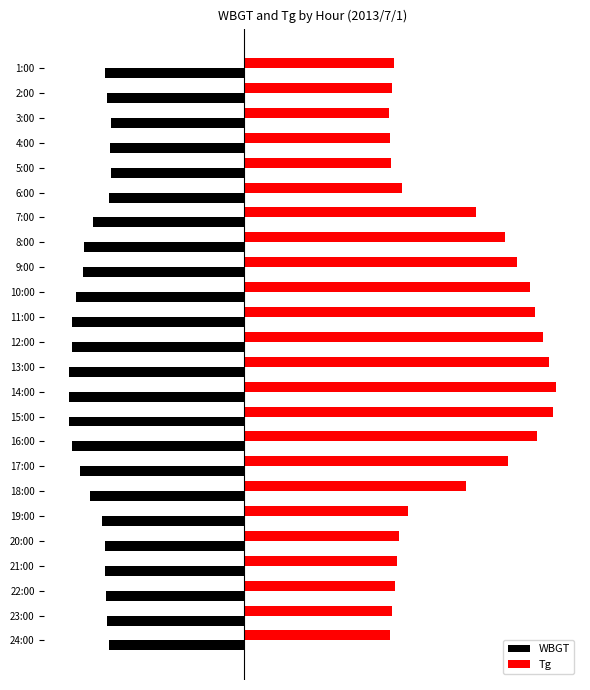

What is the value of the WBGT bar at the 17th from the left?

-24.1